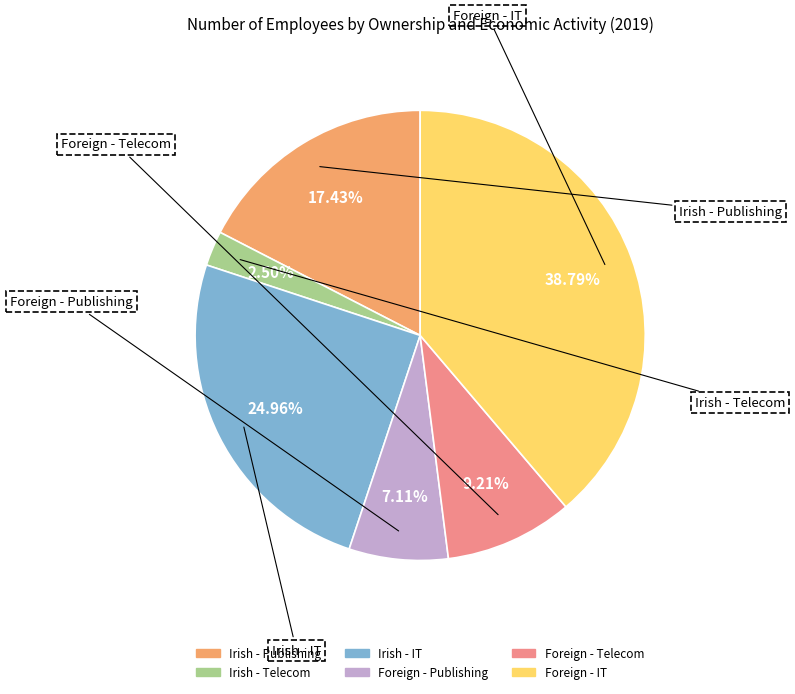

Does any single category account for the majority?

No